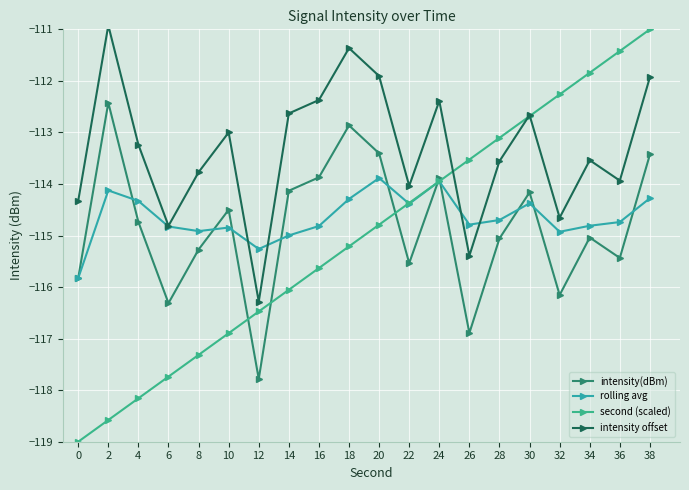

Which series has the largest total across all categories?

intensity offset